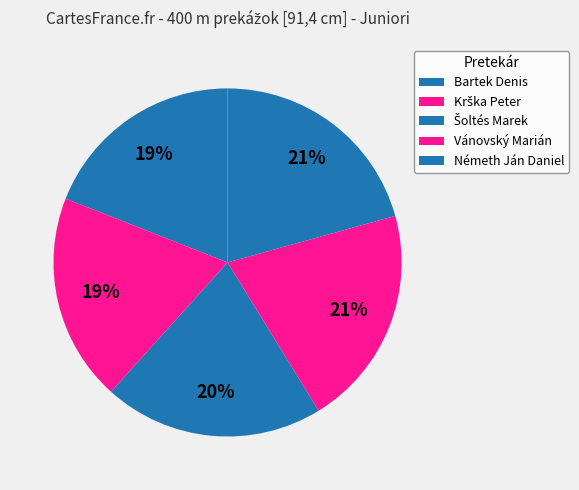

Does any single category account for the majority?

No